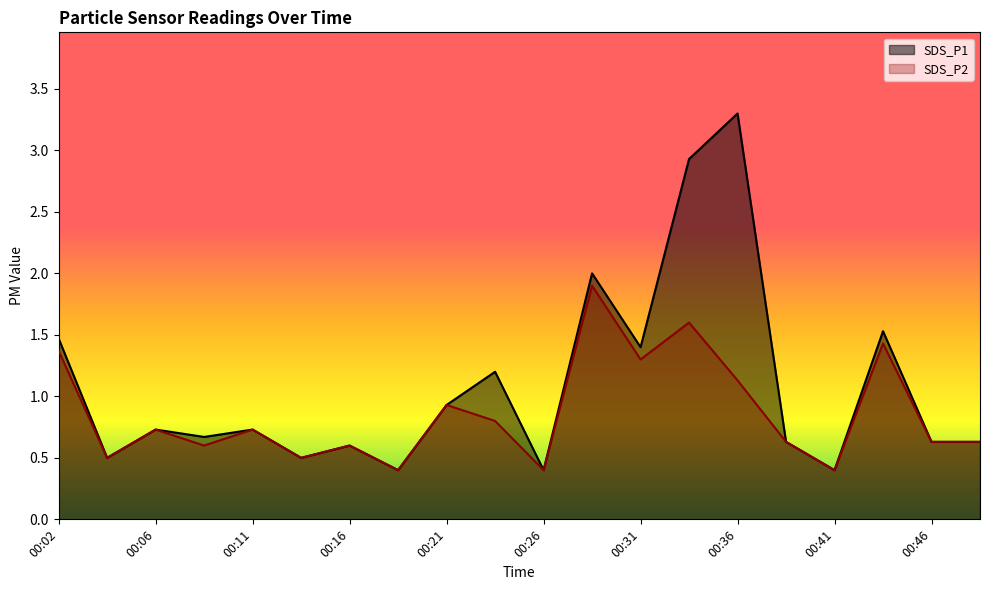

List the series in order of their peak value, highest first.

SDS_P1, SDS_P2